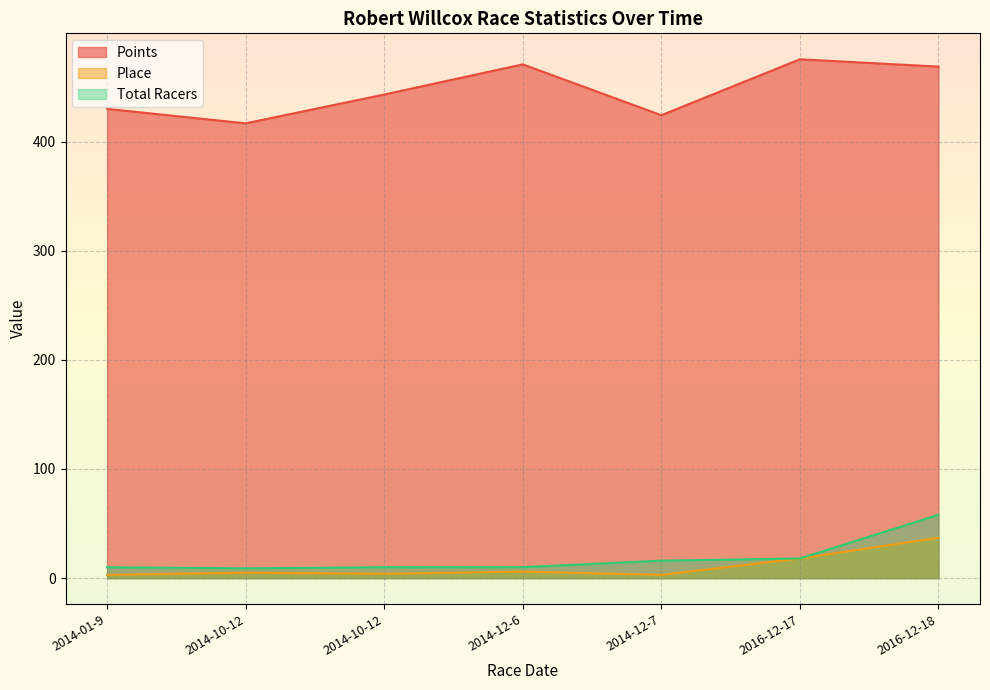

How many interior local valleys does the Points series have?

2